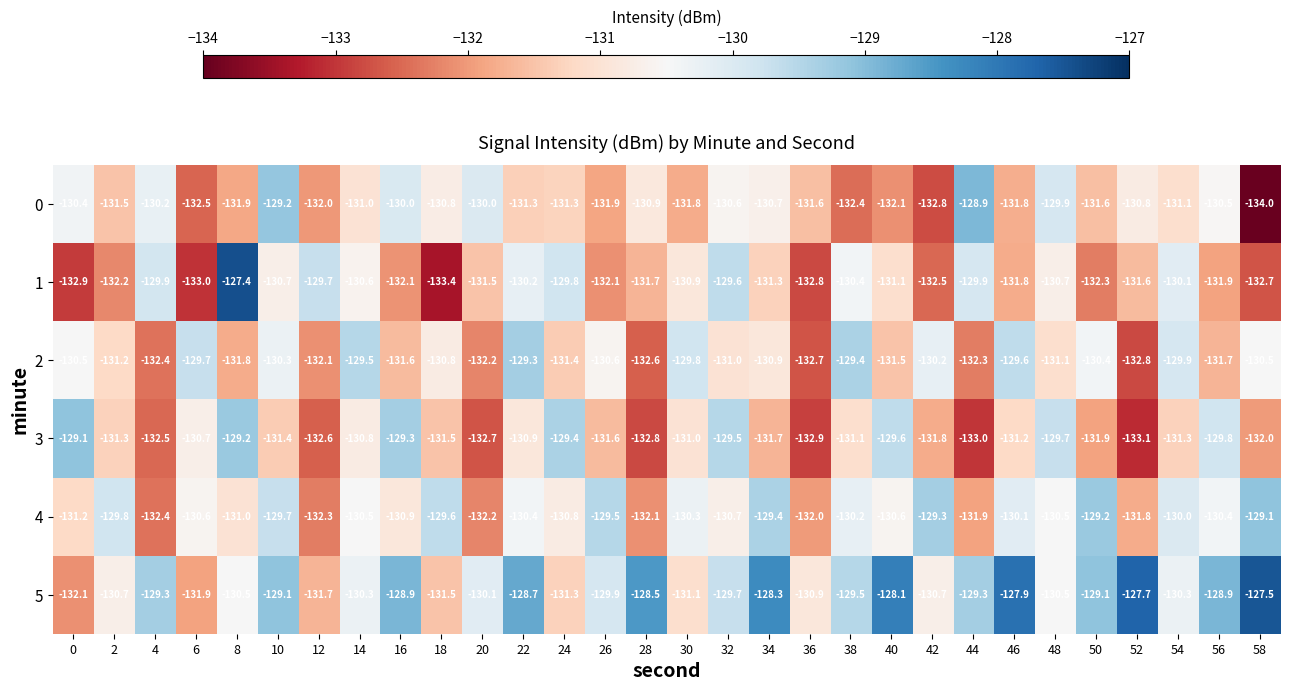

What is the smallest value displayed?

-134.0